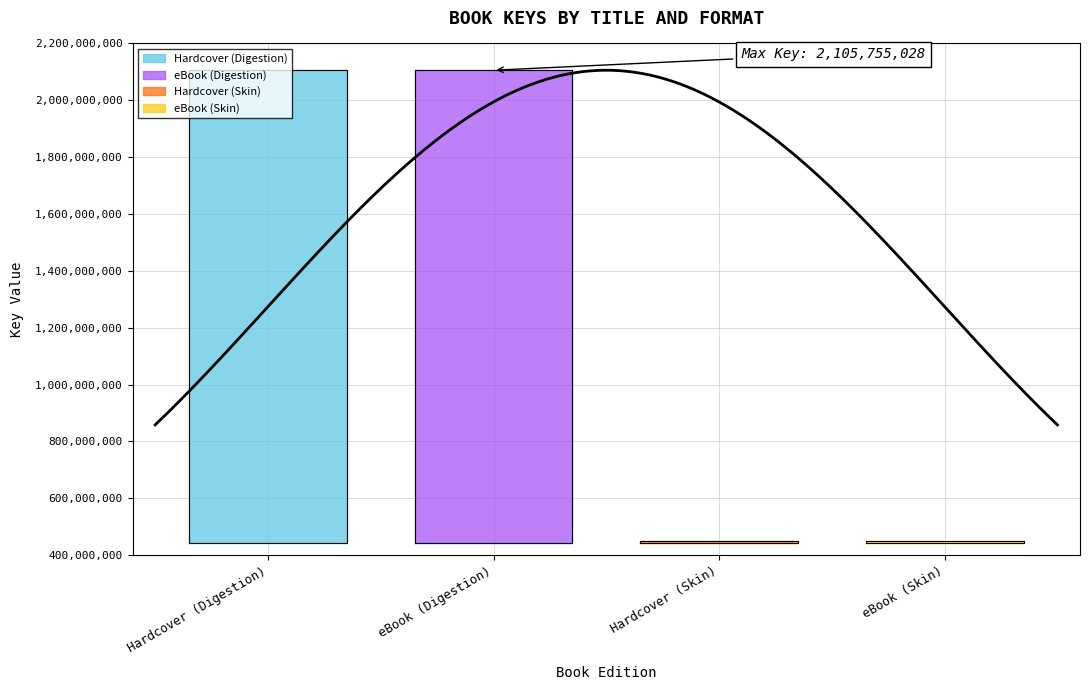

Which category has the lowest value across all series?

Hardcover (Skin)